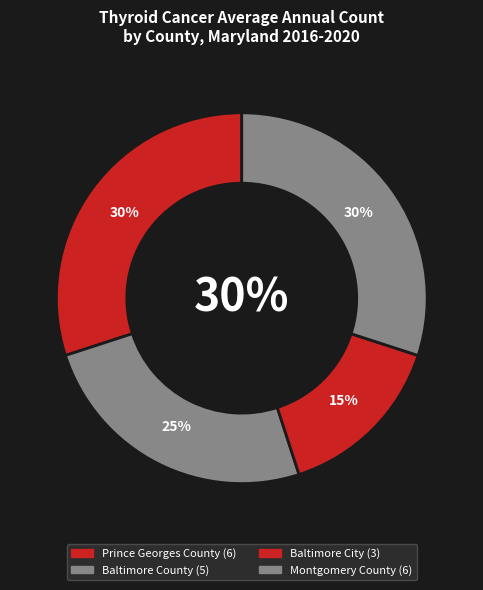

Which slice is the largest?

Prince Georges County